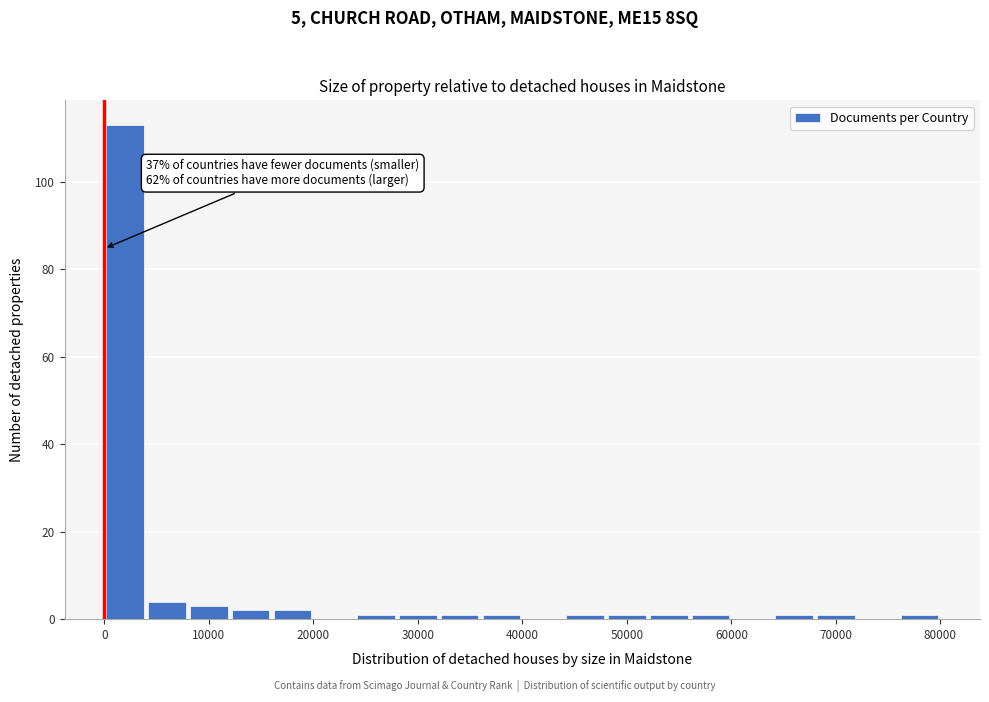

Around what value on the x-axis is the tallest bar? Give the approximate position of its centre, as read against the axis.

2000